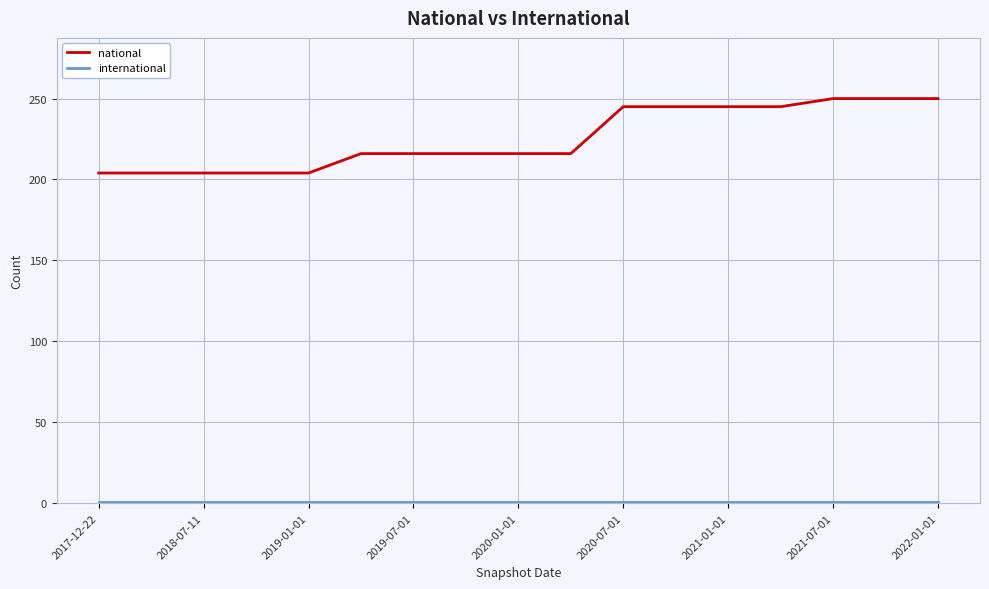

What is the smallest value displayed?

1